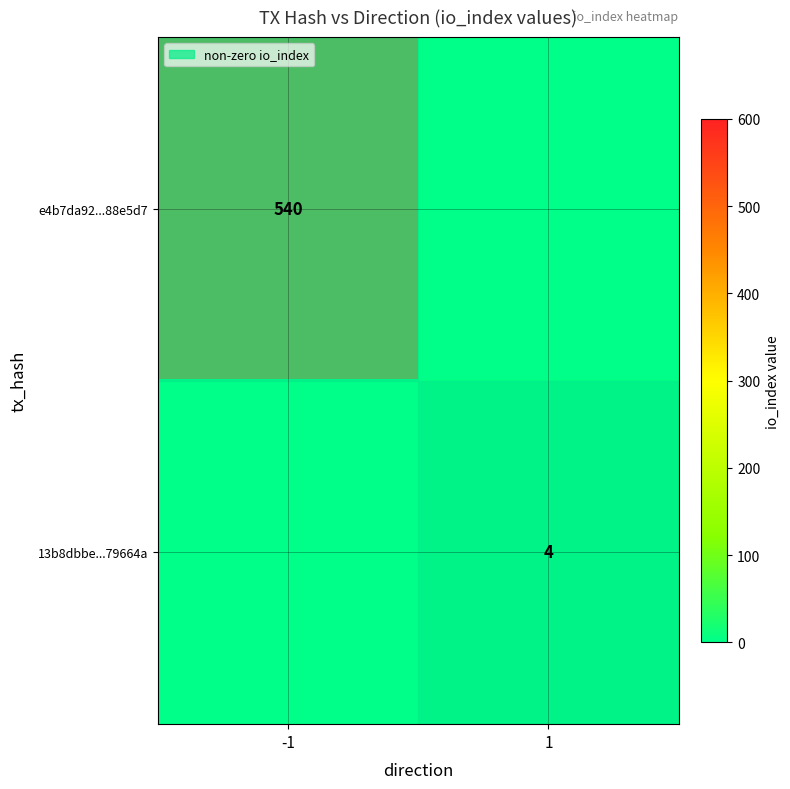

True or false: e4b7da92...88e5d7 has a value of 540 at -1.

True